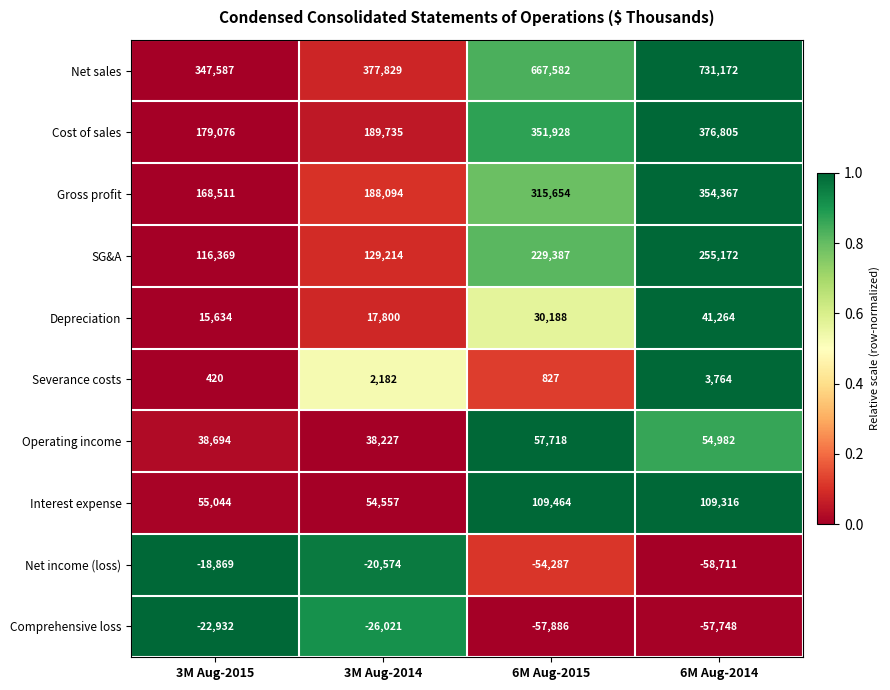

What is the difference between the maximum and second lowest values in the Comprehensive loss series?

34816